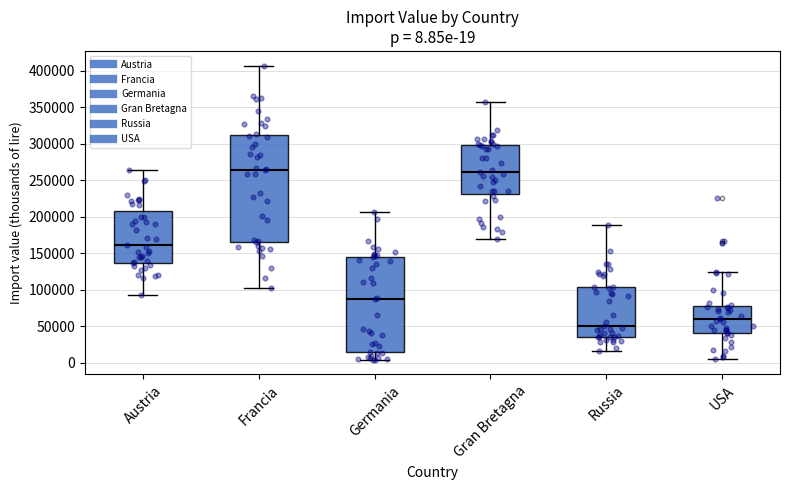

Which box is the tallest, from its lower edge to its upper edge?

Francia